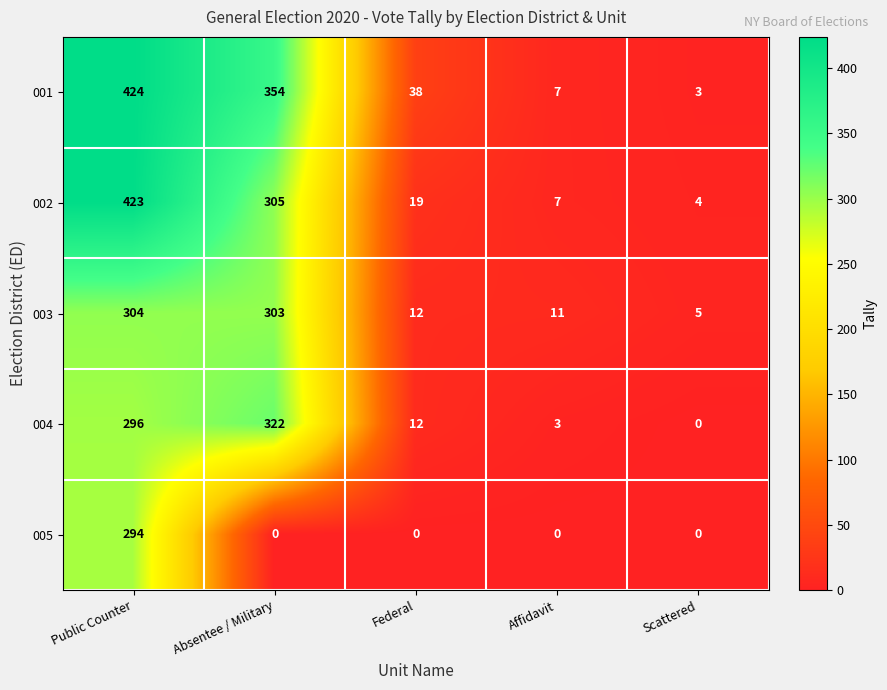

Reading left to right, transcribe all the data shown in this chart.

001: 424	354	38	7	3
002: 423	305	19	7	4
003: 304	303	12	11	5
004: 296	322	12	3	0
005: 294	0	0	0	0